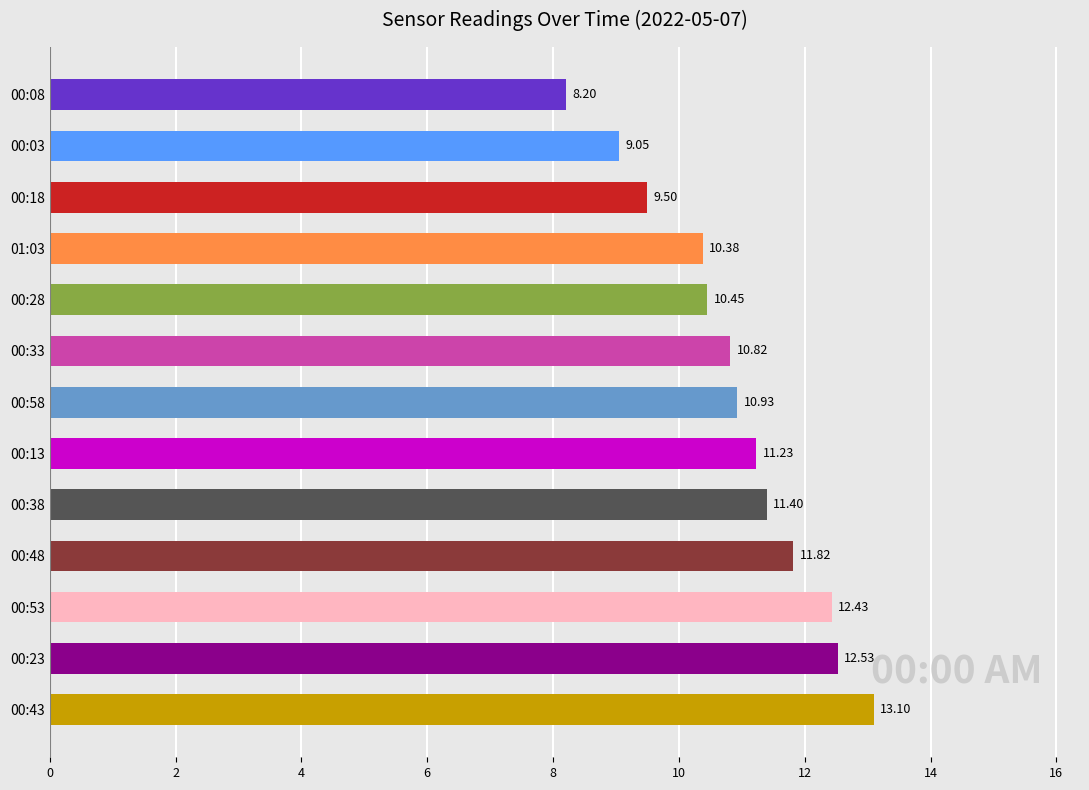

Which has a higher value, 00:38 or 01:03?

00:38